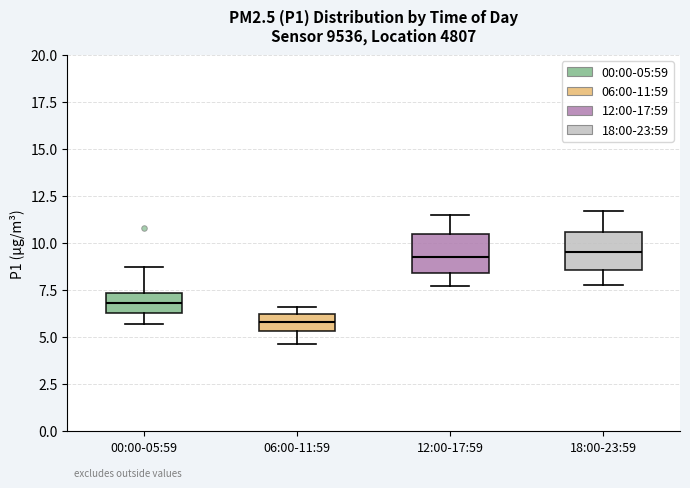

Where is the upper edge of the box for 06:00-11:59 on the y-axis? The values are not printed on the chart, so give them approximately, as read against the axis.

6.0